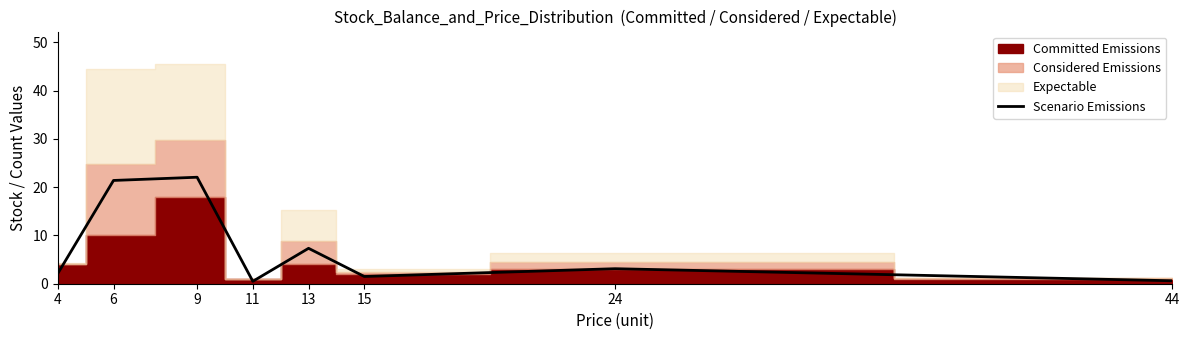

How many lines are shown in the chart?

1